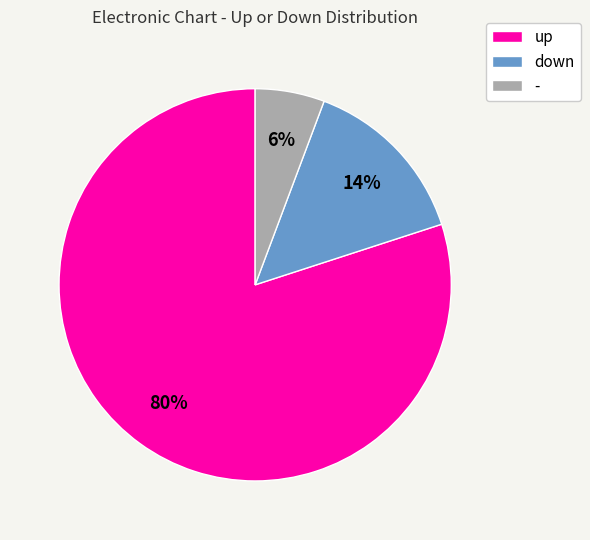

Between up and down, which is larger?

up